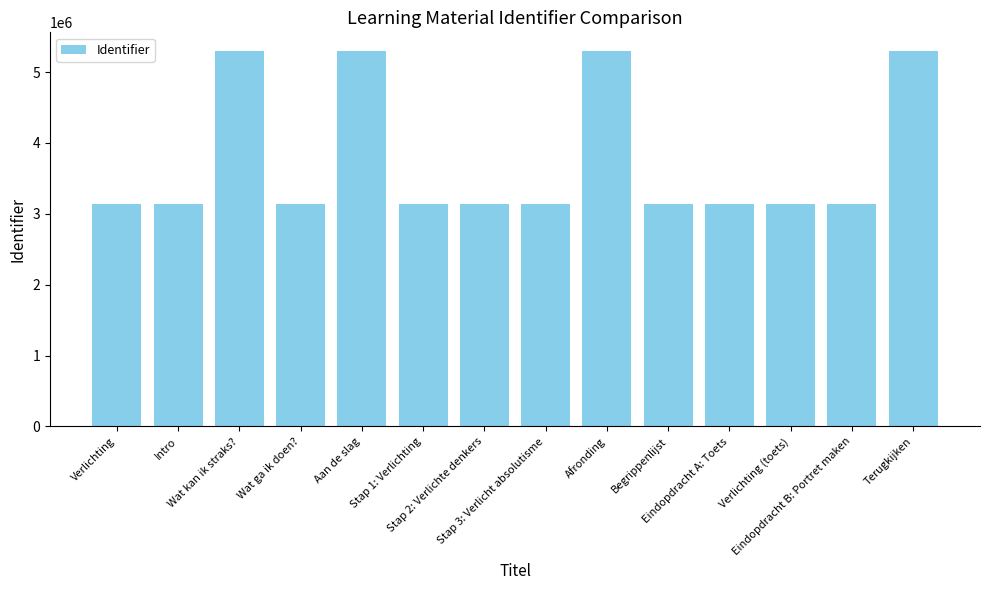

How many distinct data groups are displayed?

1